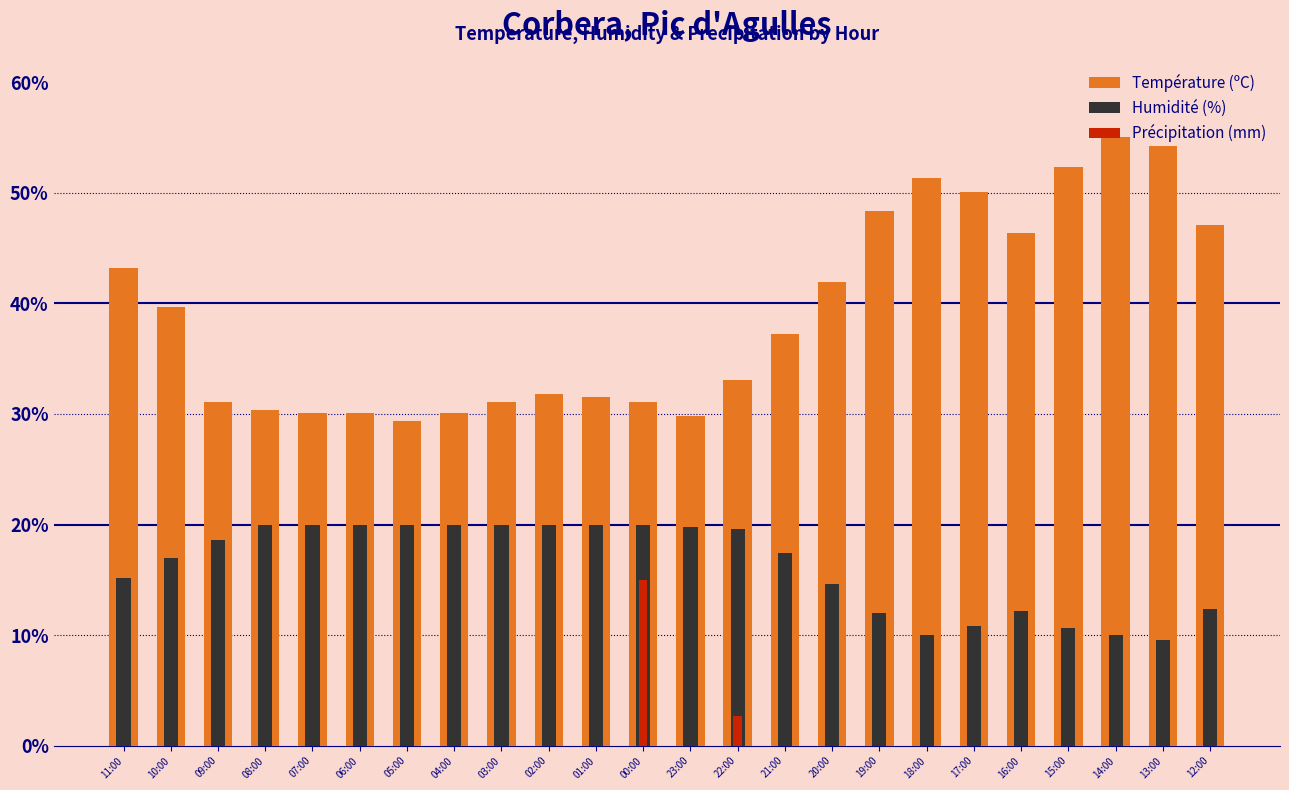

The value of Température (ºC) at 00:00 is 7.8. True or false?

False